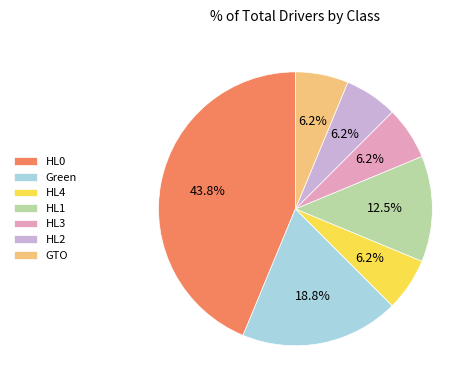

Count the number of slices in the pie.

7